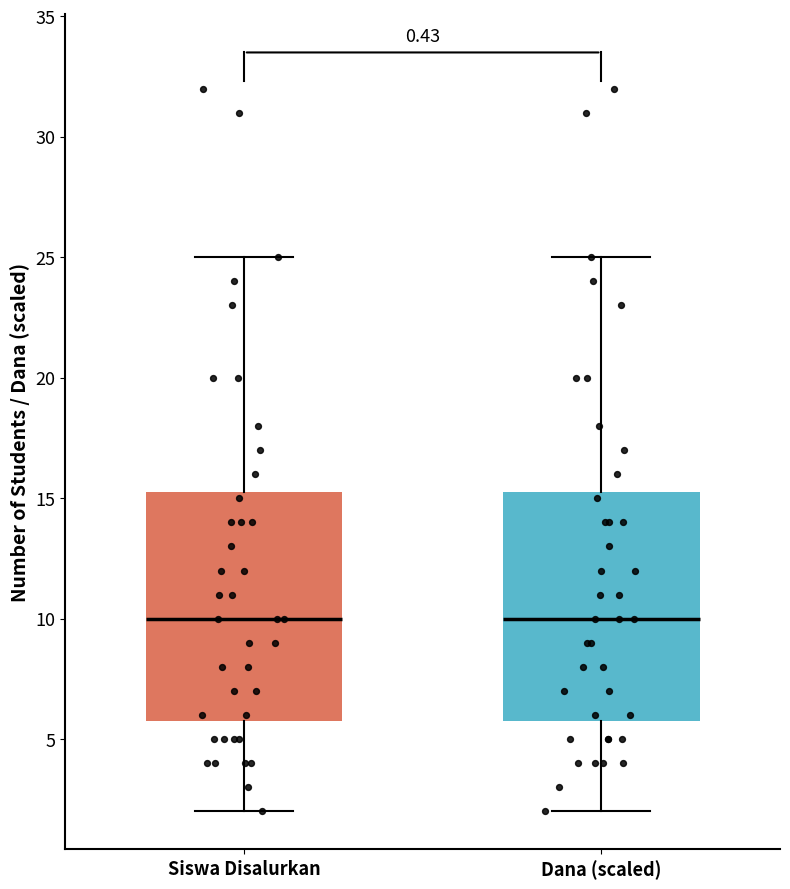

Where does the lower whisker of the box for Dana (scaled) end on the y-axis? The values are not printed on the chart, so give them approximately, as read against the axis.

2.0